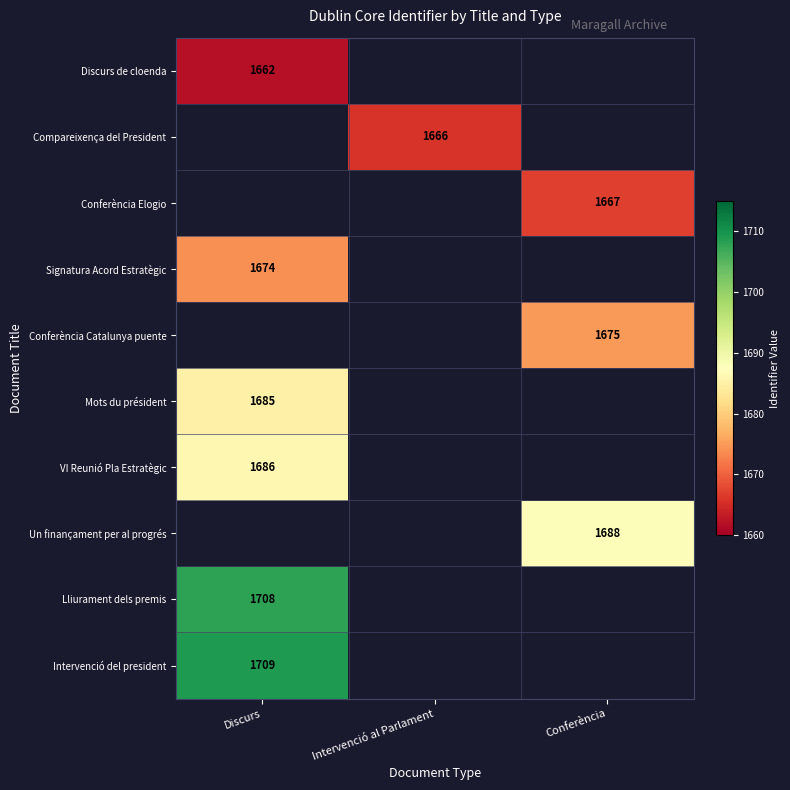

The Discurs de cloenda series shows 1662 at Discurs. True or false?

True